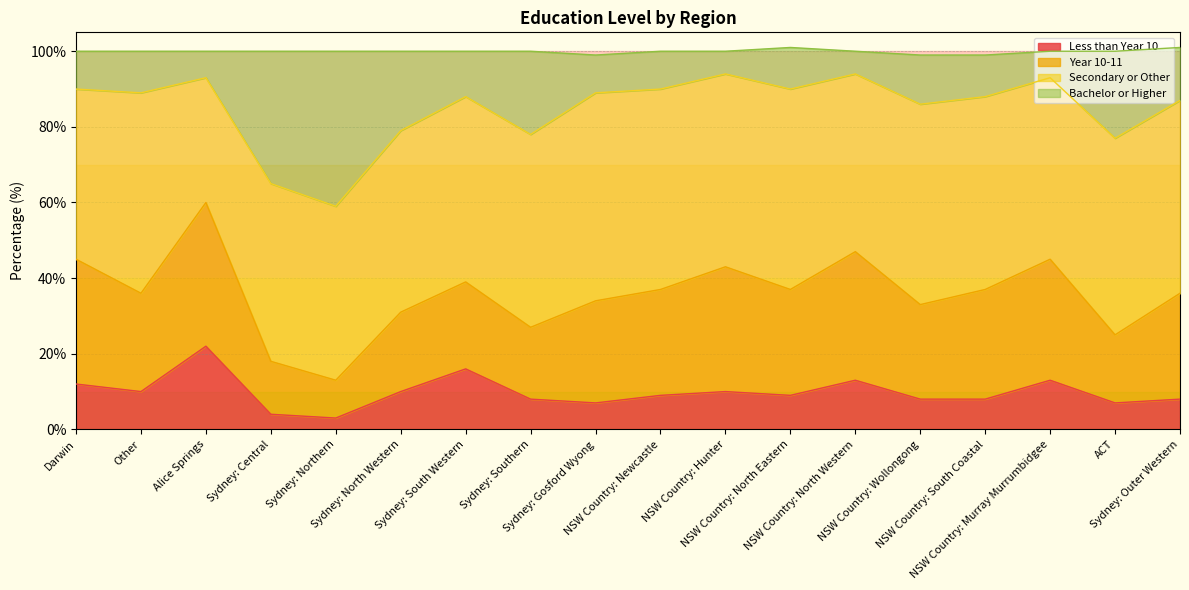

Between NSW Country: North Eastern and ACT, which series saw the biggest shift?

Bachelor or Higher